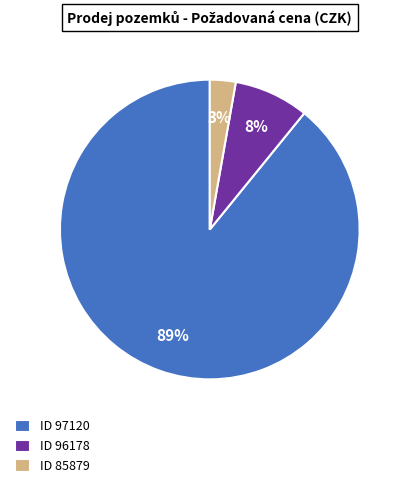

Between ID 85879 and ID 96178, which is larger?

ID 96178